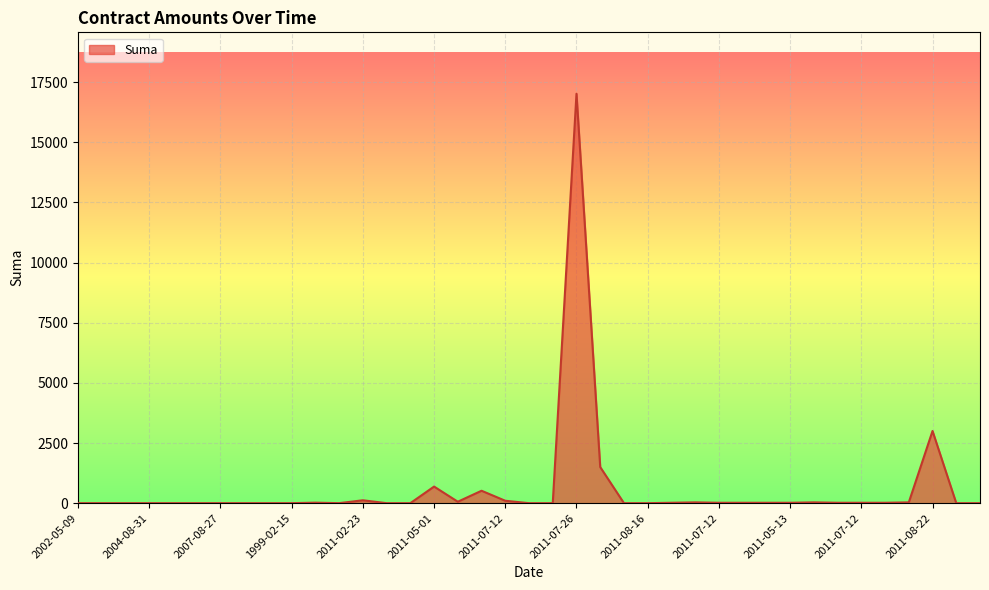

What is the greatest value displayed?

17016.0